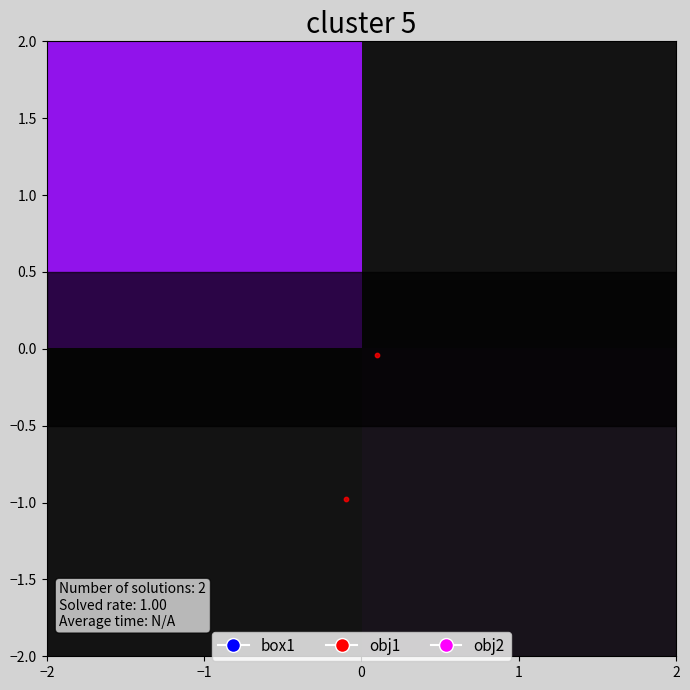

What is the average Y value?

-0.5